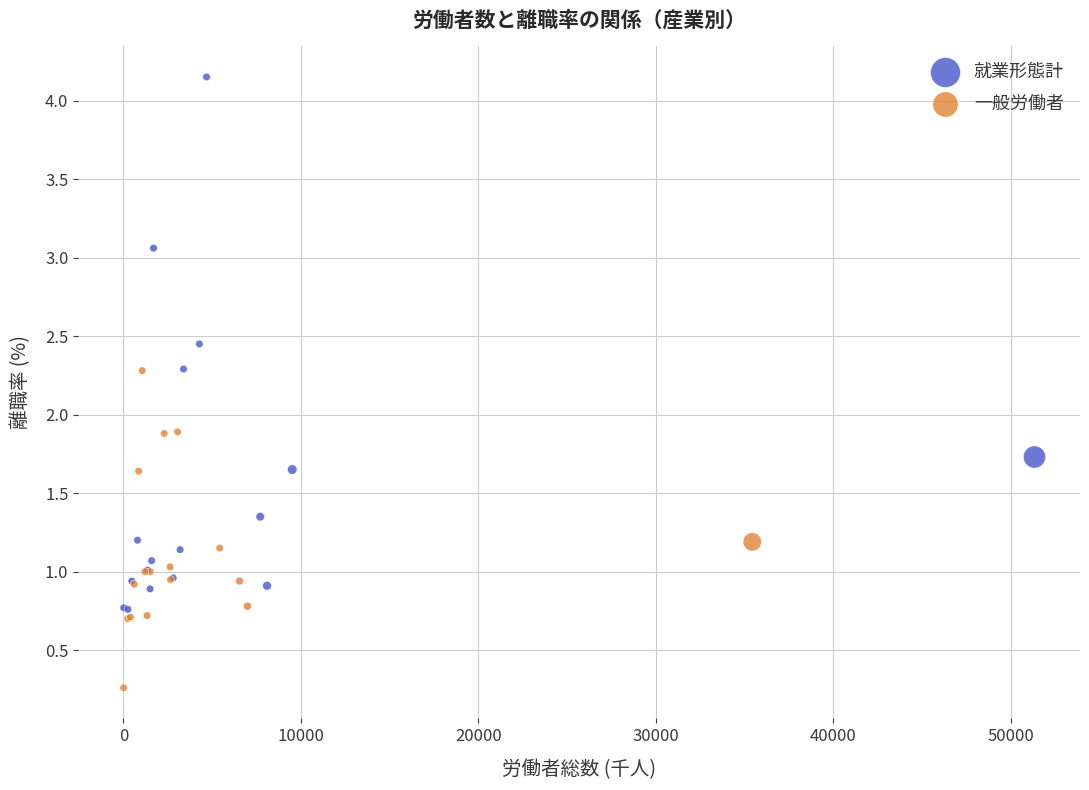

Which series contains the lowest Y value?

一般労働者